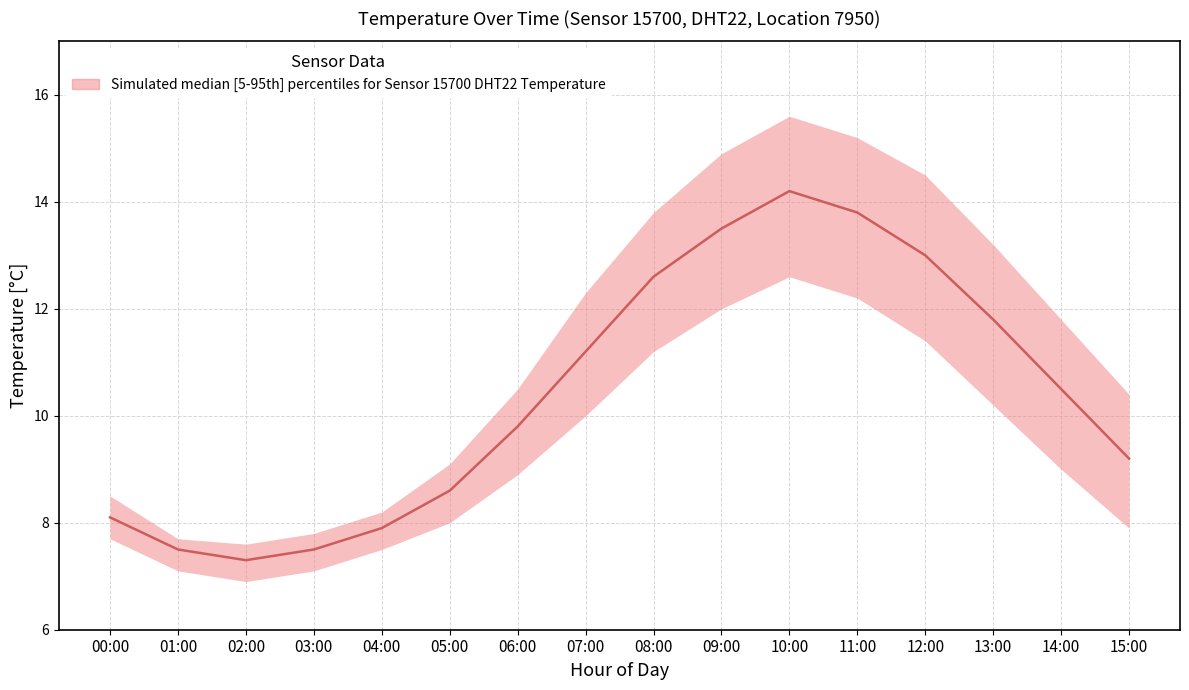

What is the value of the 9th point from the left?

12.6